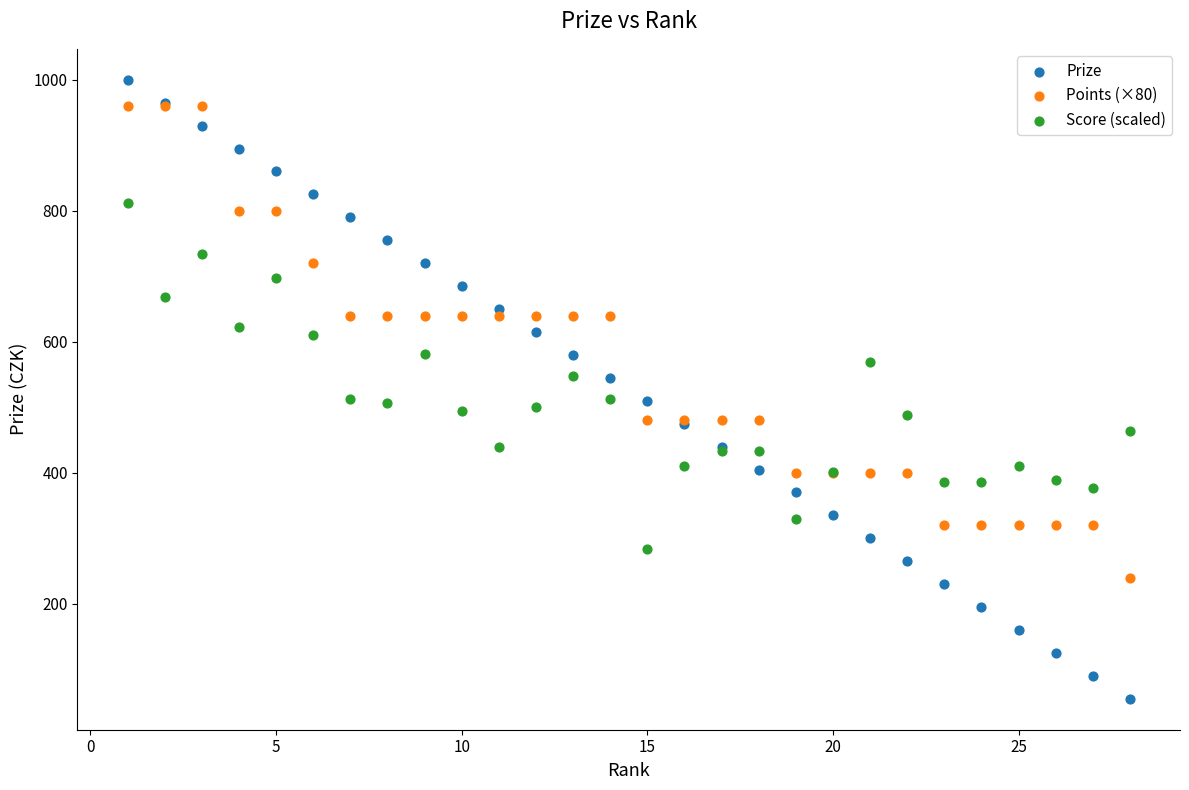

What is the X range (max minus min) for the scatter plot?

27